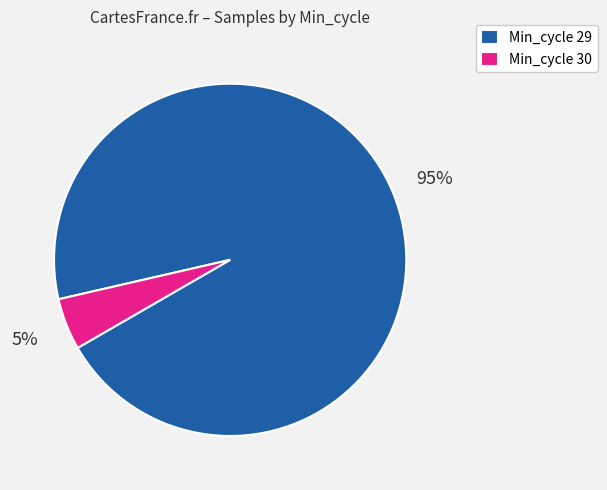

Between Min_cycle 29 and Min_cycle 30, which is larger?

Min_cycle 29